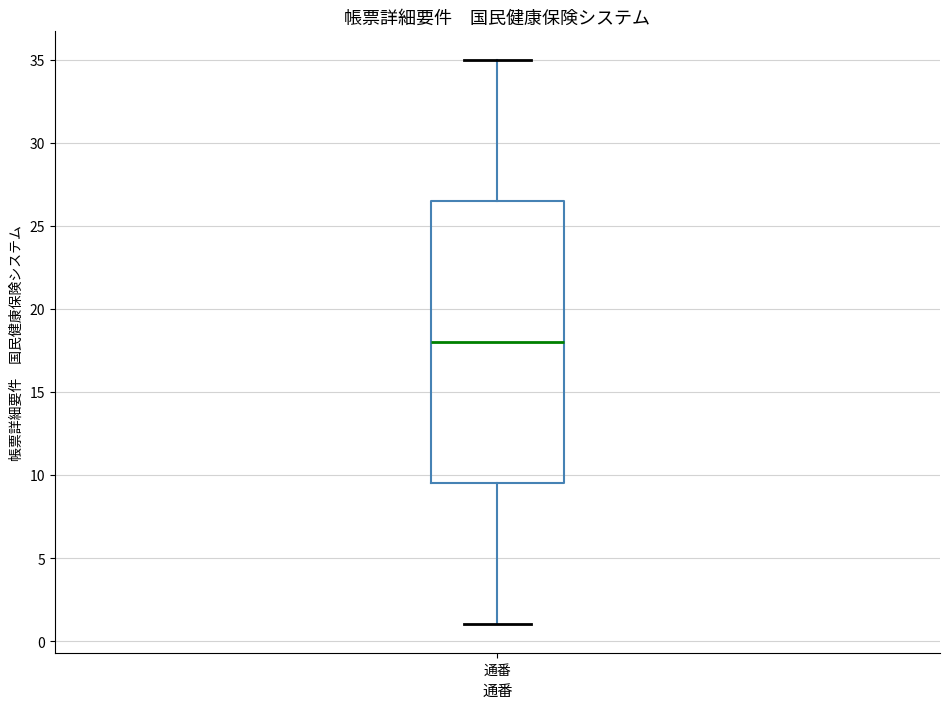

Where is the lower edge of the box for 通番 on the y-axis? The values are not printed on the chart, so give them approximately, as read against the axis.

9.5